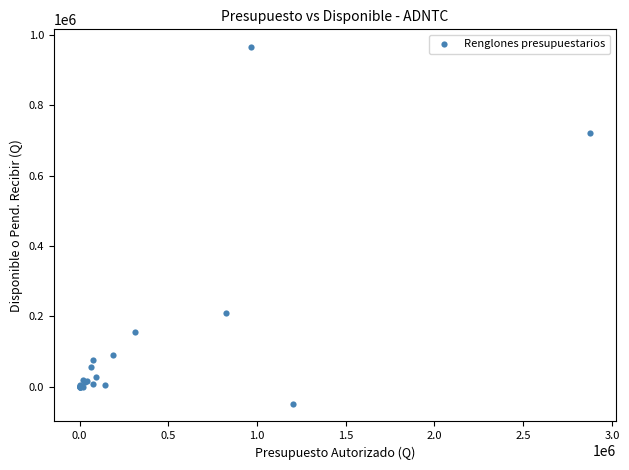

What Y value in the scatter plot is closest to 458448?

210372.0